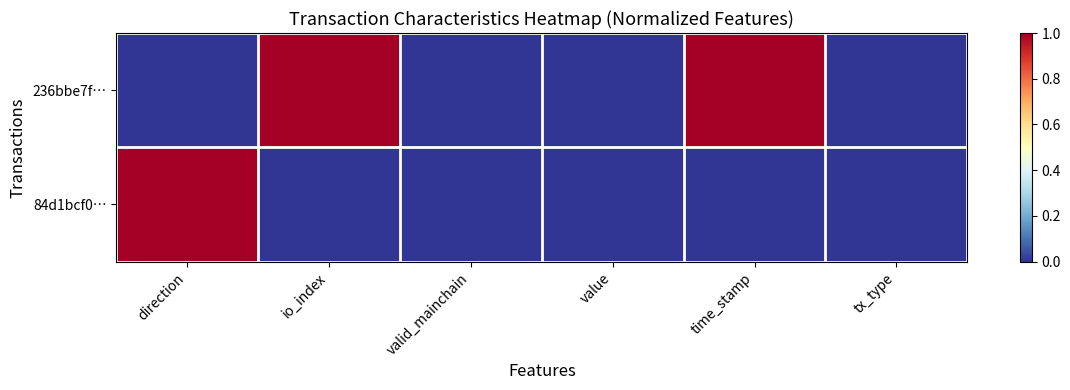

List the series in order of their peak value, lowest first.

236bbe7f…, 84d1bcf0…